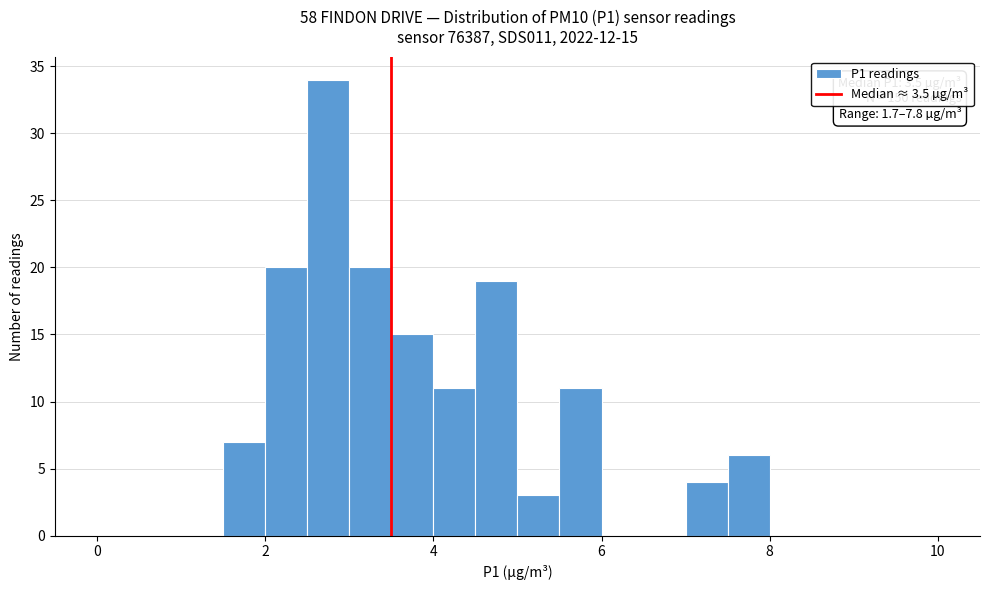

Around what value on the x-axis is the tallest bar? Give the approximate position of its centre, as read against the axis.

2.8